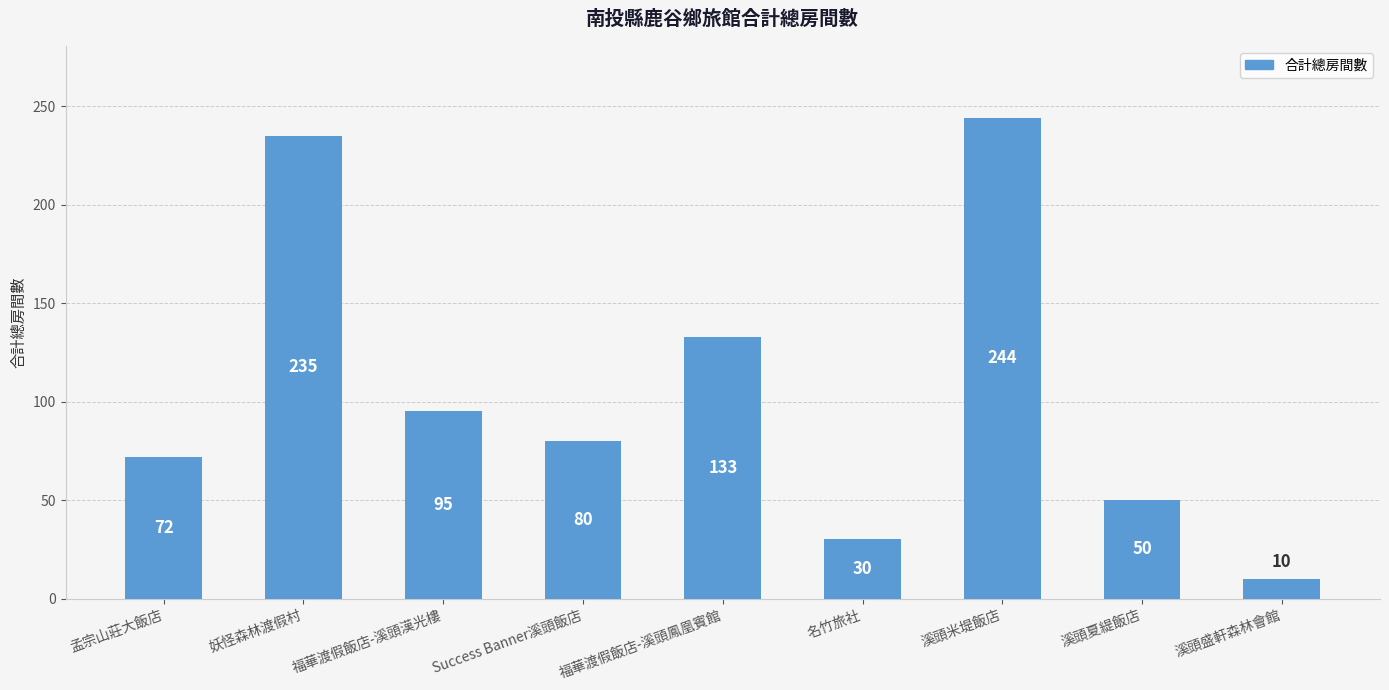

What is the value of the 8th bar from the left?

50